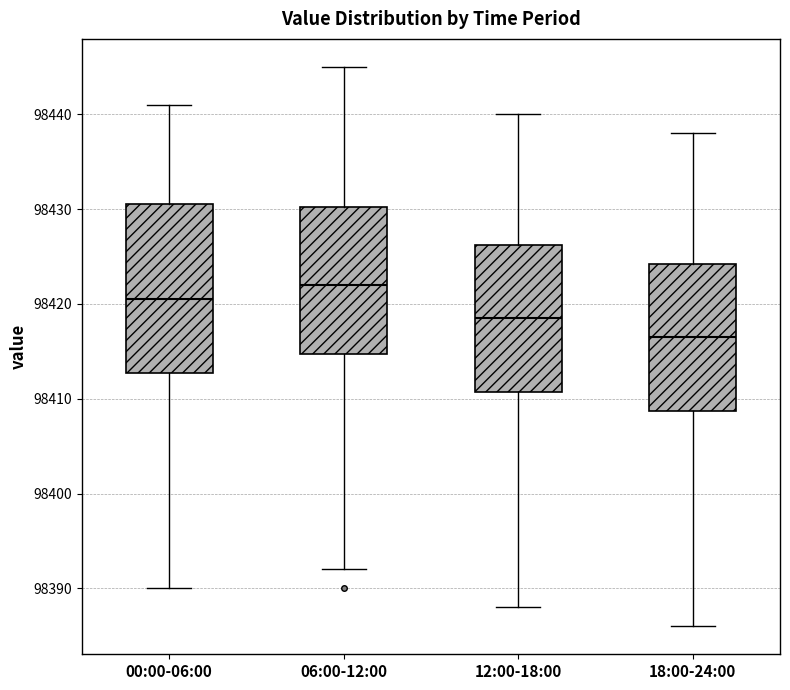

Reading left to right, read every box against the y-axis: the position of its median line, the range the box covers, and the ends of its whiskers. The values are not printed on the chart, so give them approximately, as read against the axis.

00:00-06:00: median 98421, box 98413 to 98431, whiskers 98390 to 98441
06:00-12:00: median 98422, box 98415 to 98430, whiskers 98392 to 98445
12:00-18:00: median 98419, box 98411 to 98426, whiskers 98388 to 98440
18:00-24:00: median 98417, box 98409 to 98424, whiskers 98386 to 98438